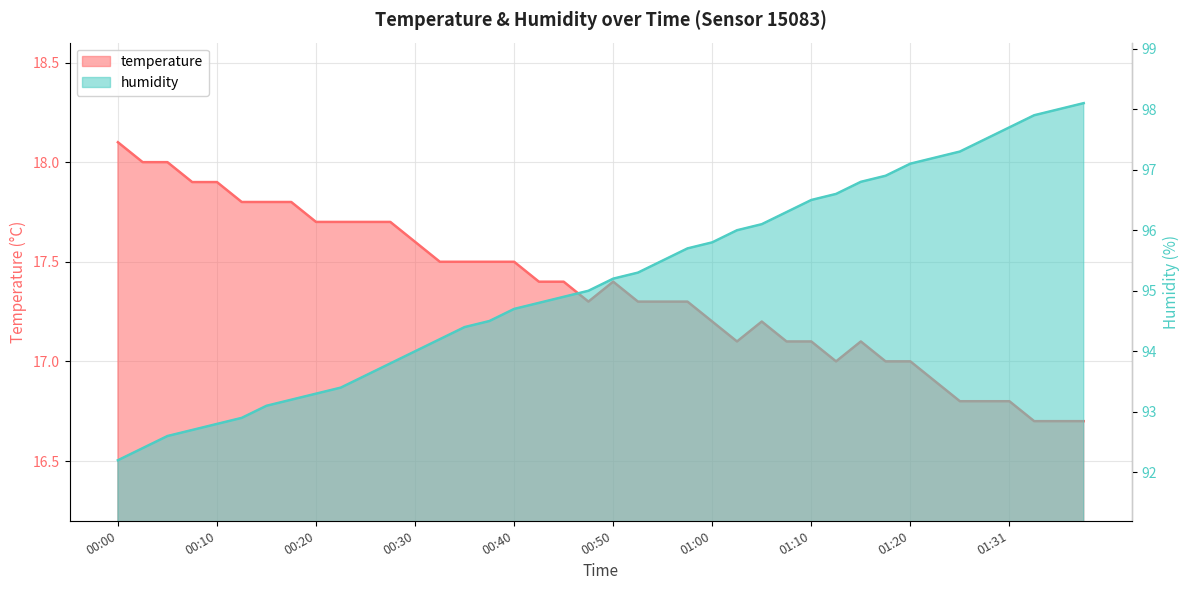

Reading left to right, extract all data points from this chart.

temperature: 18.1	18.0	18.0	17.9	17.9	17.8	17.8	17.8	17.7	17.7	17.7	17.7	17.6	17.5	17.5	17.5	17.5	17.4	17.4	17.3	17.4	17.3	17.3	17.3	17.2	17.1	17.2	17.1	17.1	17.0	17.1	17.0	17.0	16.9	16.8	16.8	16.8	16.7	16.7	16.7
humidity: 92.2	92.4	92.6	92.7	92.8	92.9	93.1	93.2	93.3	93.4	93.6	93.8	94.0	94.2	94.4	94.5	94.7	94.8	94.9	95.0	95.2	95.3	95.5	95.7	95.8	96.0	96.1	96.3	96.5	96.6	96.8	96.9	97.1	97.2	97.3	97.5	97.7	97.9	98.0	98.1